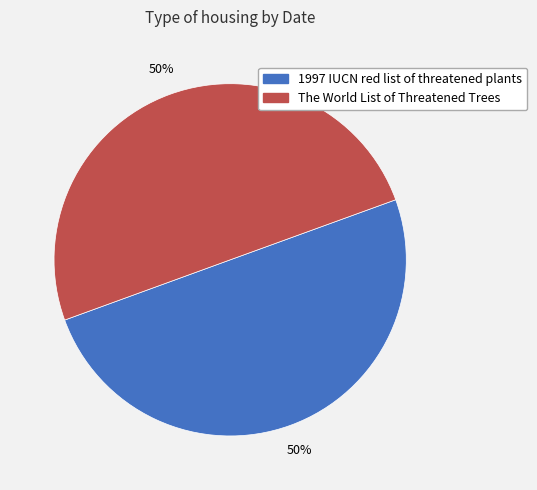

True or false: The World List of Threatened Trees accounts for 63% of the total.

False